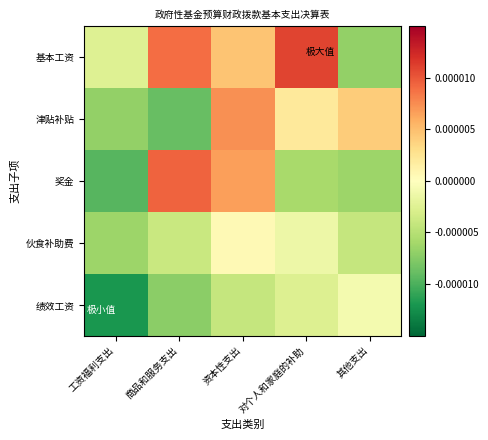

Reading left to right, transcribe all the data shown in this chart.

基本工资: 工资福利支出=-0.0	商品和服务支出=0.0	资本性支出=0.0	对个人和家庭的补助=0.0	其他支出=-0.0
津贴补贴: 工资福利支出=-0.0	商品和服务支出=-0.0	资本性支出=0.0	对个人和家庭的补助=0.0	其他支出=0.0
奖金: 工资福利支出=-0.0	商品和服务支出=0.0	资本性支出=0.0	对个人和家庭的补助=-0.0	其他支出=-0.0
伙食补助费: 工资福利支出=-0.0	商品和服务支出=-0.0	资本性支出=0.0	对个人和家庭的补助=-0.0	其他支出=-0.0
绩效工资: 工资福利支出=-0.0	商品和服务支出=-0.0	资本性支出=-0.0	对个人和家庭的补助=-0.0	其他支出=-0.0